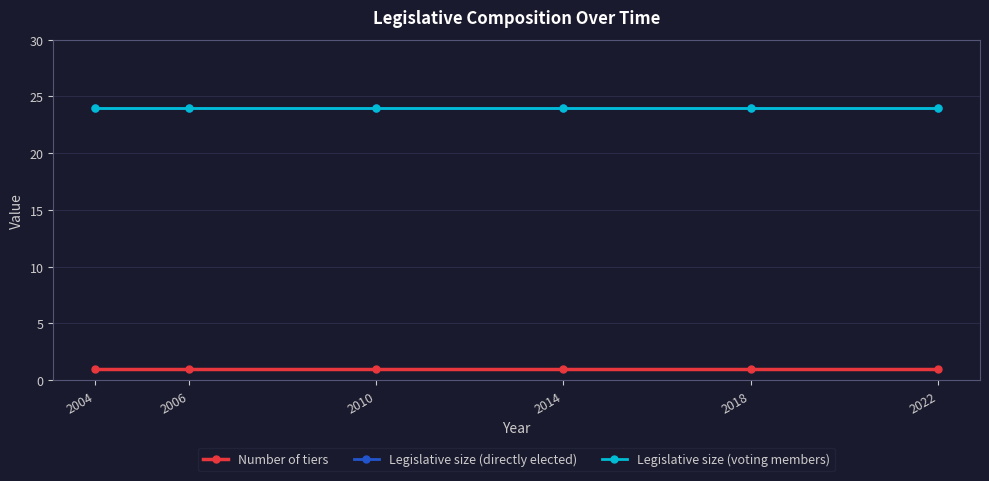

Reading left to right, list all the values displayed in this chart.

Number of tiers: 2004=1	2006=1	2010=1	2014=1	2018=1	2022=1
Legislative size (directly elected): 2004=24	2006=24	2010=24	2014=24	2018=24	2022=24
Legislative size (voting members): 2004=24	2006=24	2010=24	2014=24	2018=24	2022=24